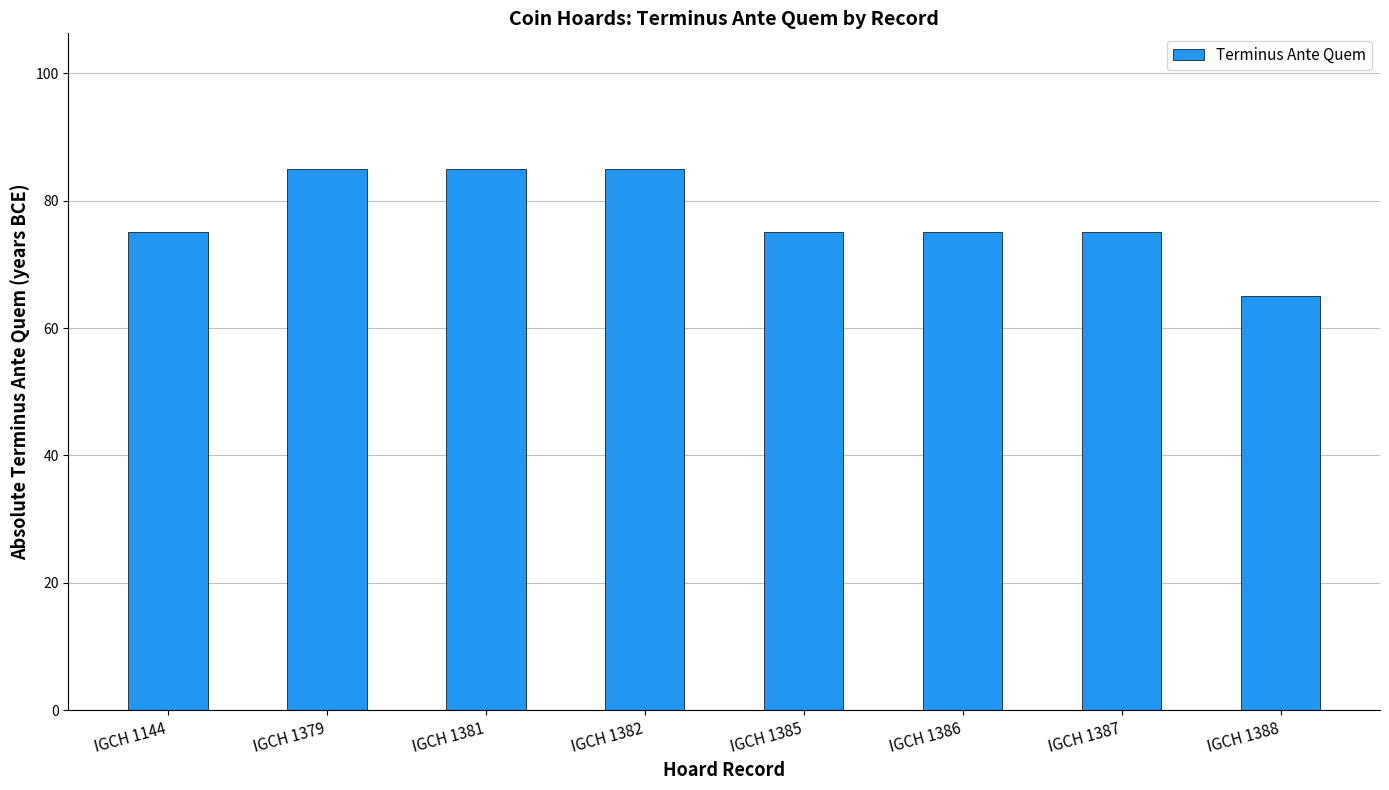

The chart shows a value of 85 at IGCH 1381. True or false?

True